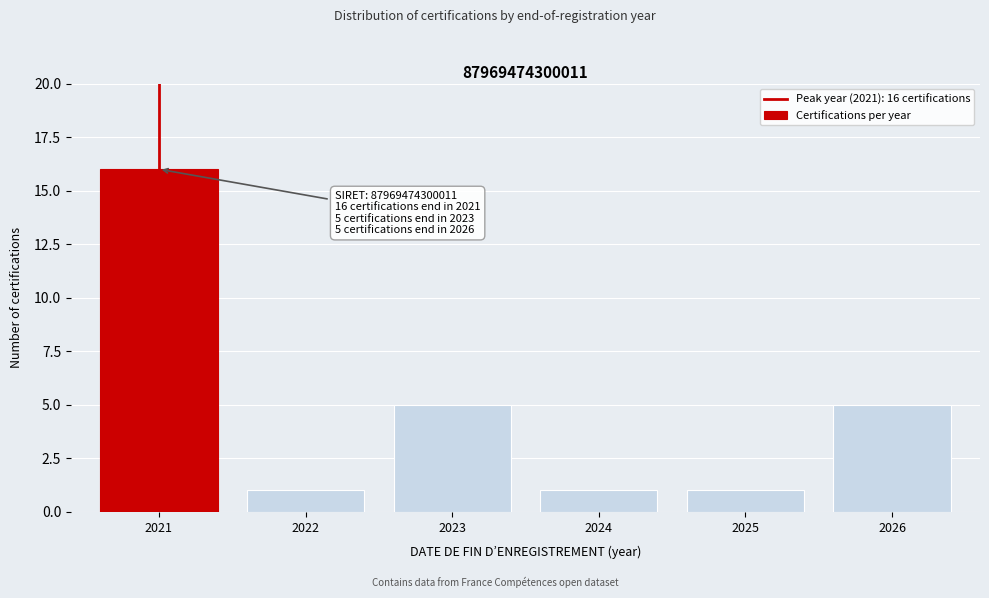

Reading right to left, extract all data points from this chart.

2026=5	2025=1	2024=1	2023=5	2022=1	2021=16